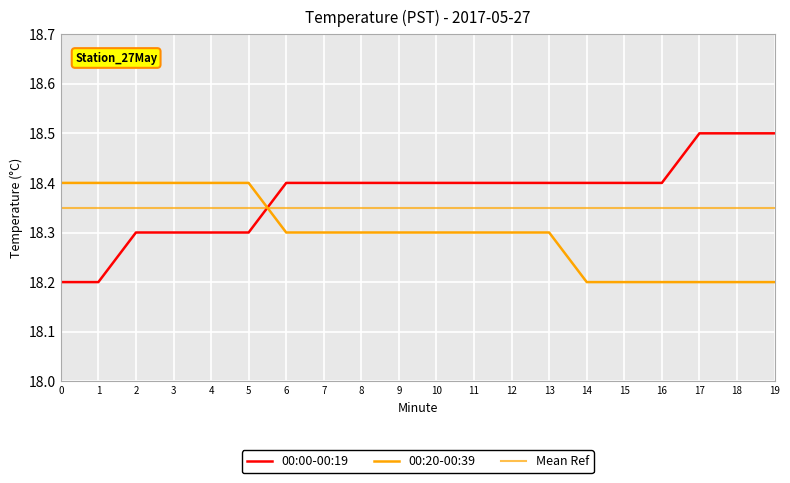

List the series in order of their peak value, highest first.

00:00-00:19, 00:20-00:39